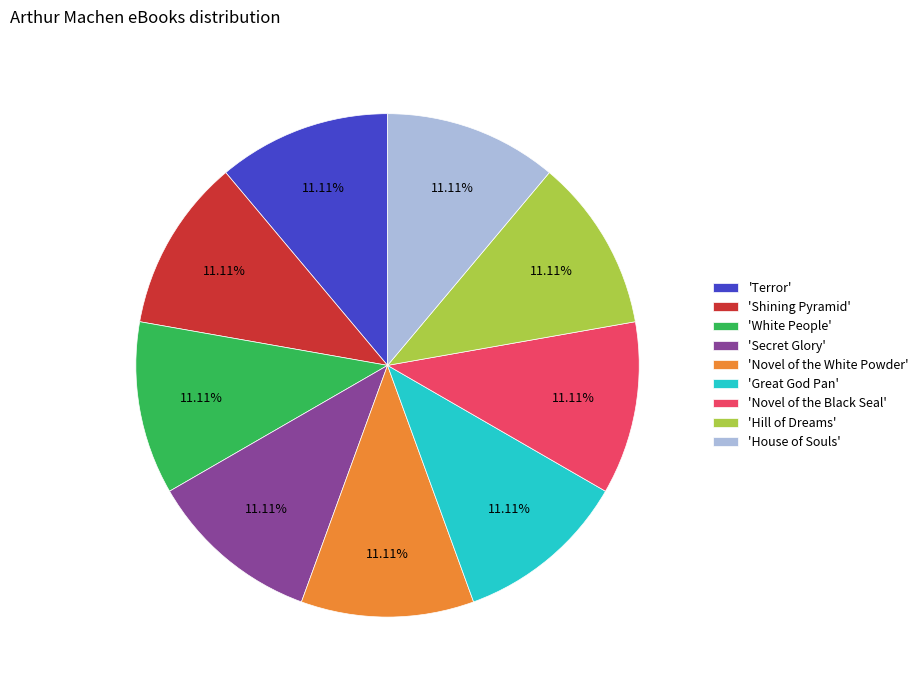

Count the number of slices in the pie.

9